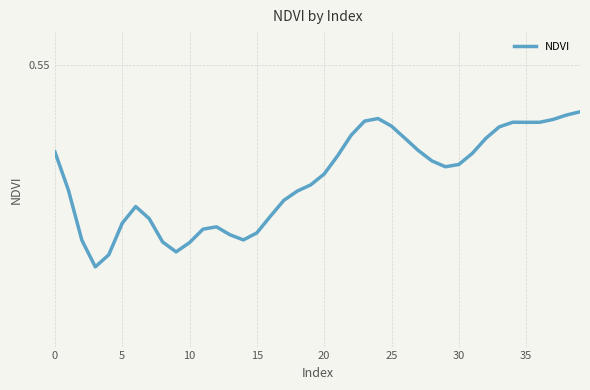

What is the label of the 13th point from the right?

27